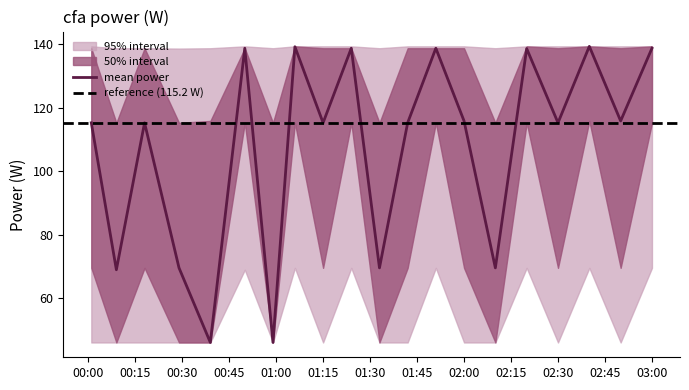

The cfa_upper2 series shows 243.8 at 2022-11-09T02:50:00. True or false?

False